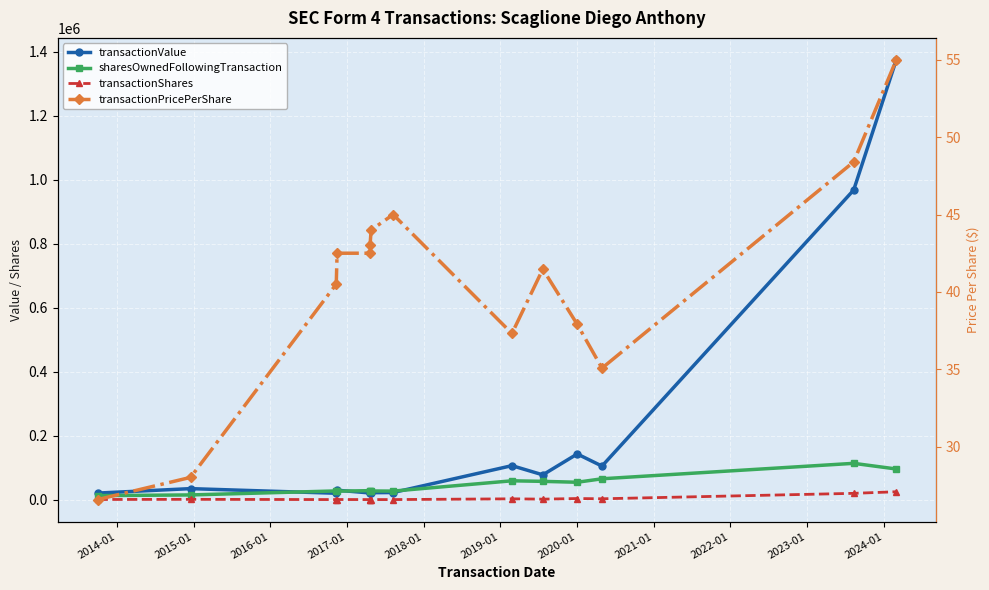

Rank the series by their maximum value, from lowest to highest.

transactionPricePerShare, transactionShares, sharesOwnedFollowingTransaction, transactionValue